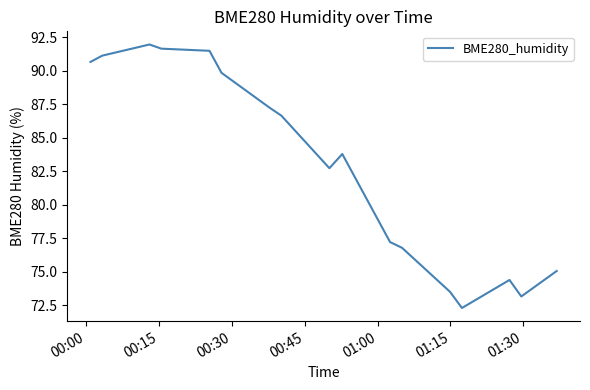

What is the difference between the maximum and minimum values?

19.7